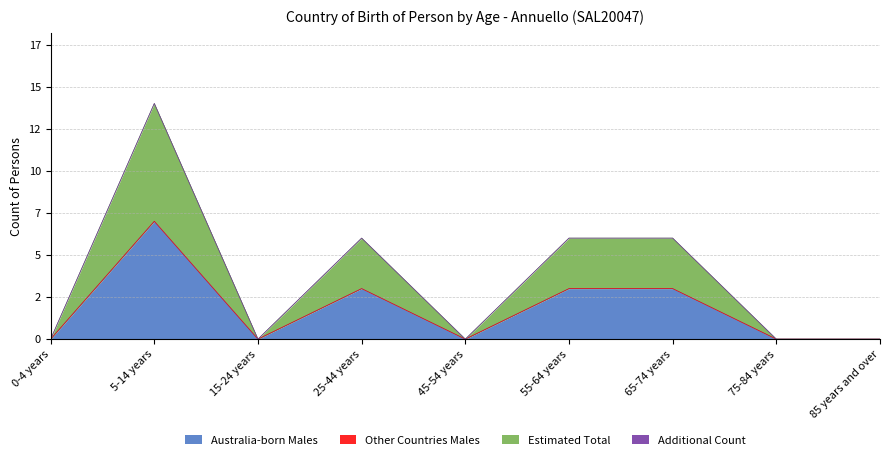

Which series has the widest spread of values?

Australia-born Males